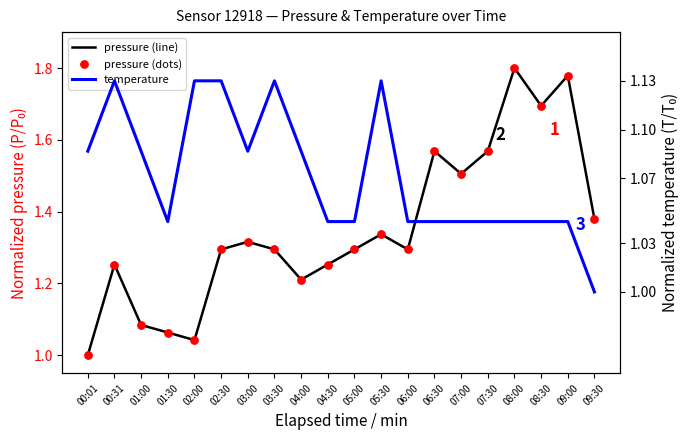

Which series has the largest total across all categories?

pressure